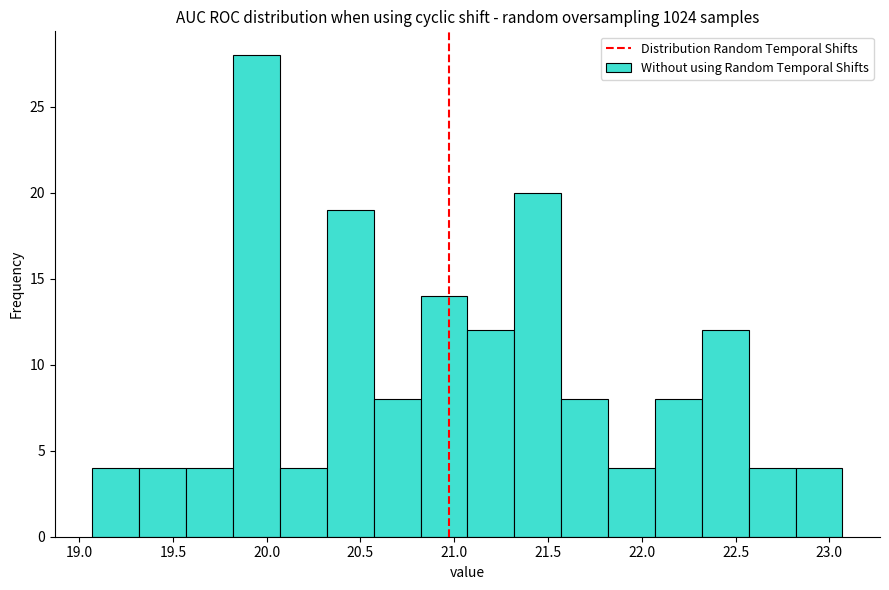

Reading left to right, transcribe this chart: for each bar, give the range it covers on the x-axis and its height. Neither the bar edges nor the heights are printed on the chart, so give them approximately, as read against the axes.

19.07 to 19.32: 4
19.32 to 19.57: 4
19.57 to 19.82: 4
19.82 to 20.07: 28
20.07 to 20.32: 4
20.32 to 20.57: 19
20.57 to 20.82: 8
20.82 to 21.07: 14
21.07 to 21.32: 12
21.32 to 21.57: 20
21.57 to 21.82: 8
21.82 to 22.07: 4
22.07 to 22.32: 8
22.32 to 22.57: 12
22.57 to 22.82: 4
22.82 to 23.07: 4